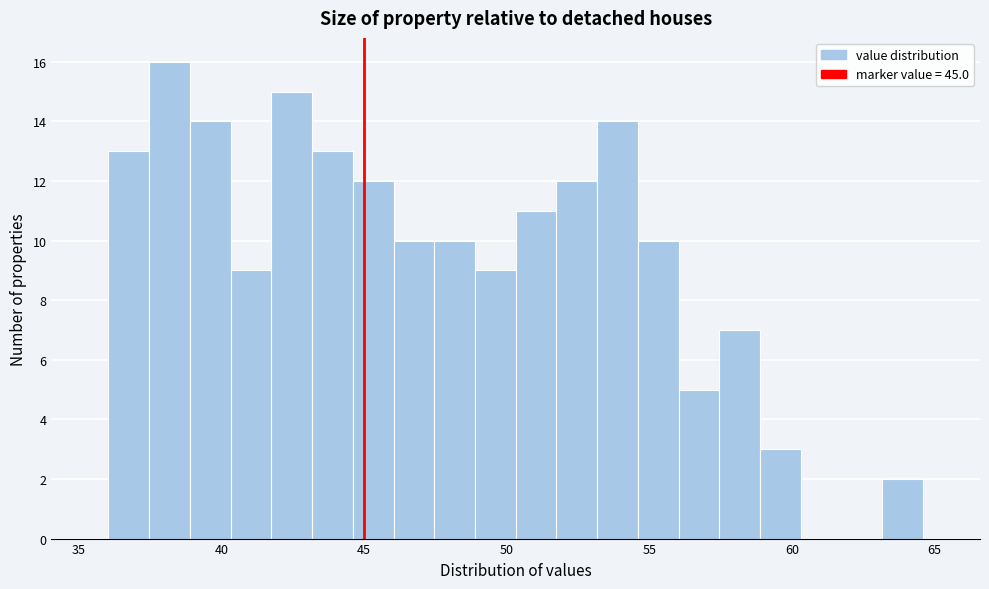

Read against the x-axis, roughly where is the centre of the tallest bar?

38.0